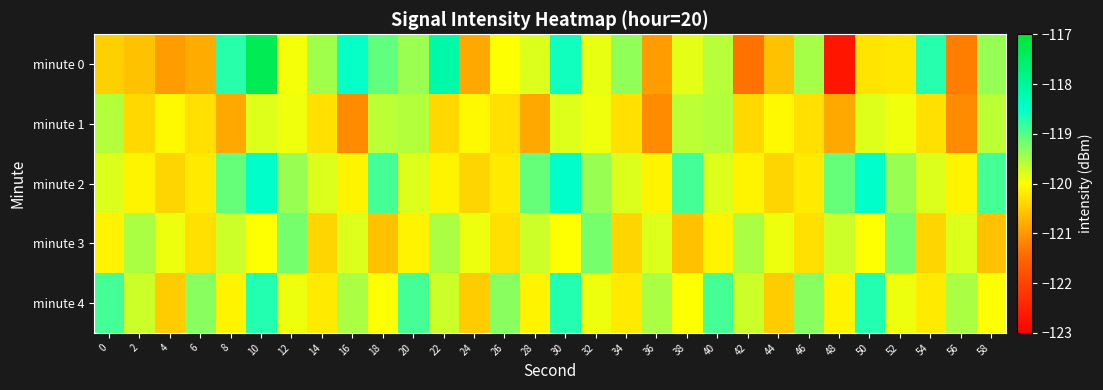

Between 18 and 24, which series saw the biggest shift?

minute 0